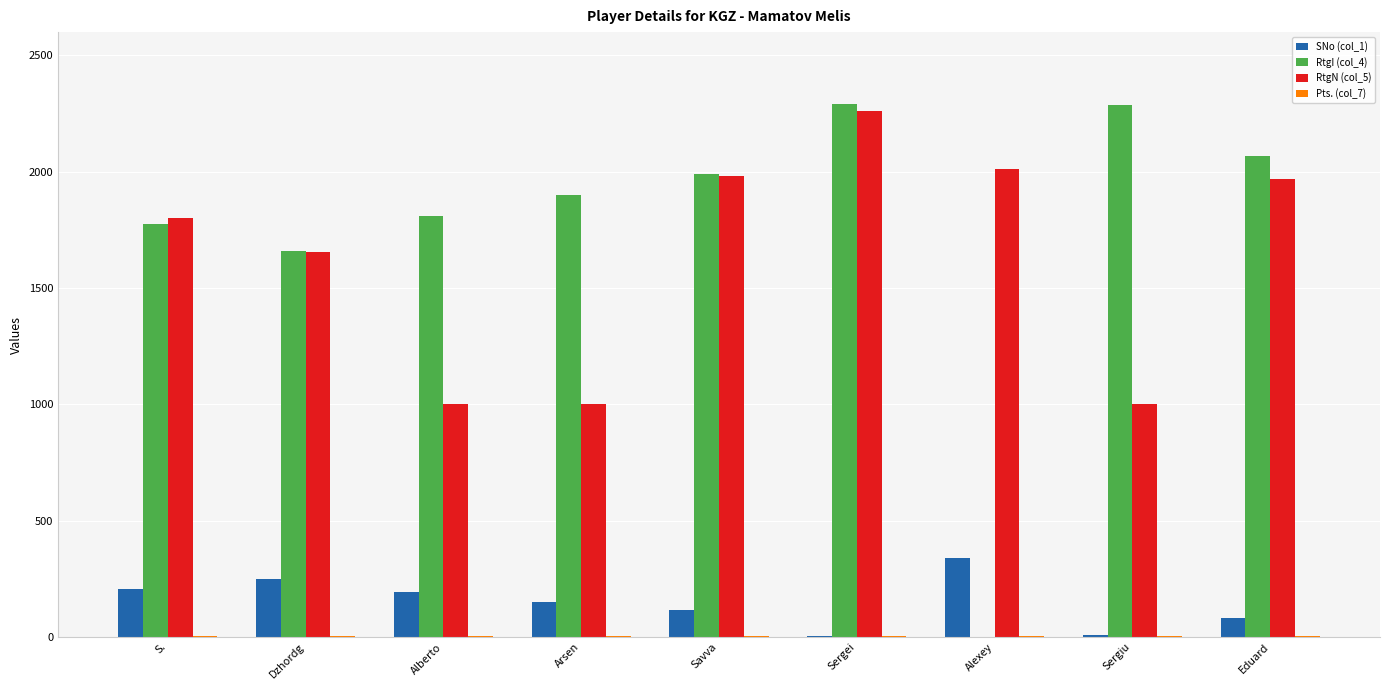

What is the highest value of the SNo (col_1) series?

338.0